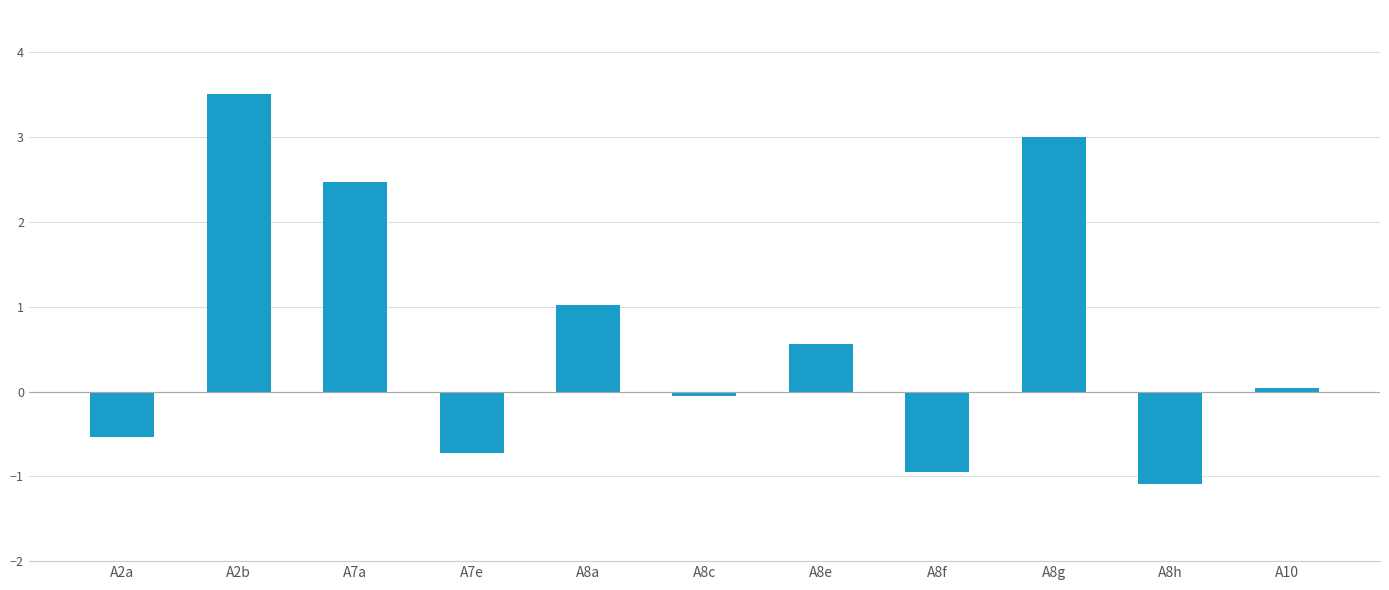

How many values are below zero?

5